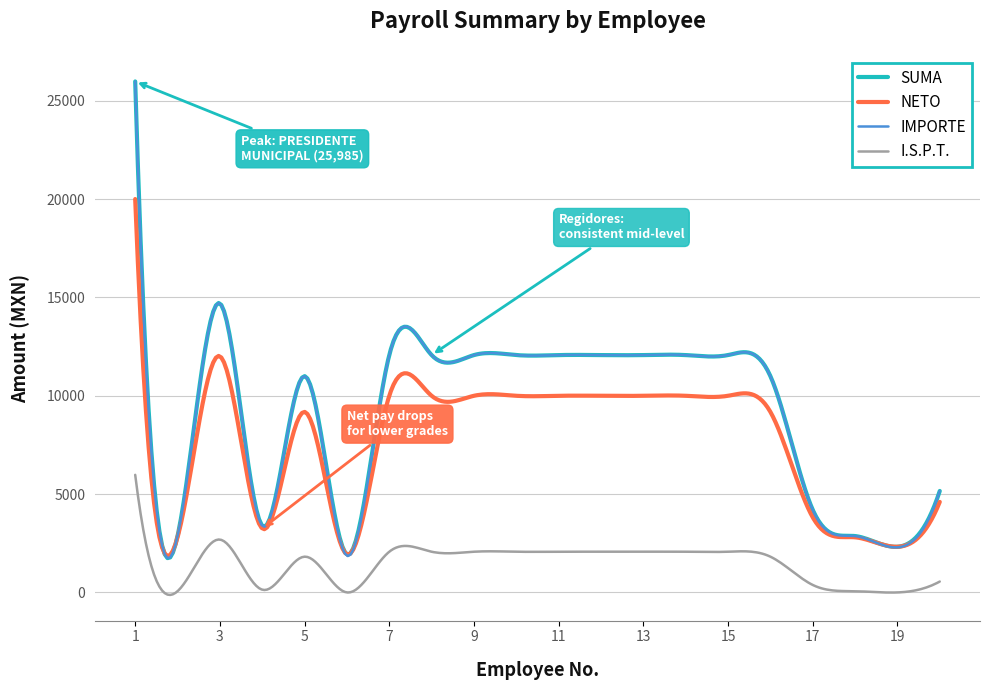

Which series has the largest range (max minus min)?

IMPORTE